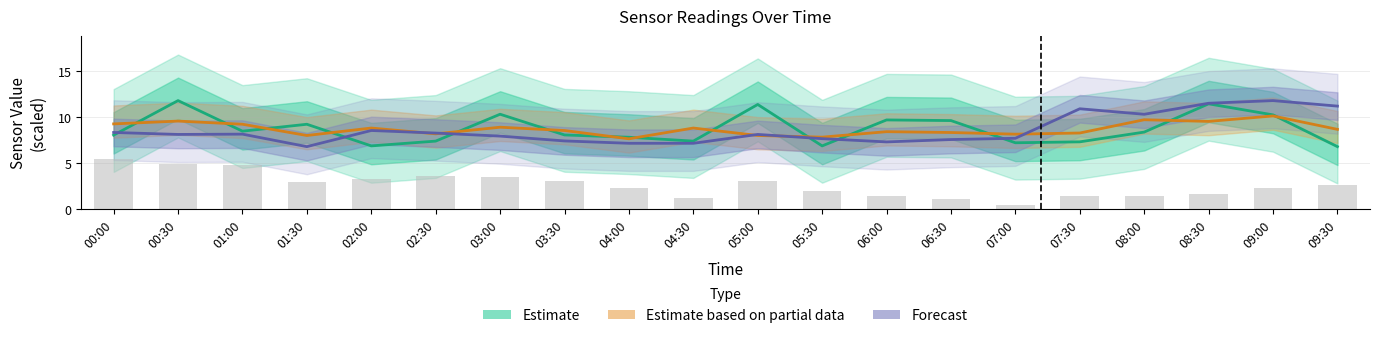

What position from the left is 03:00?

7